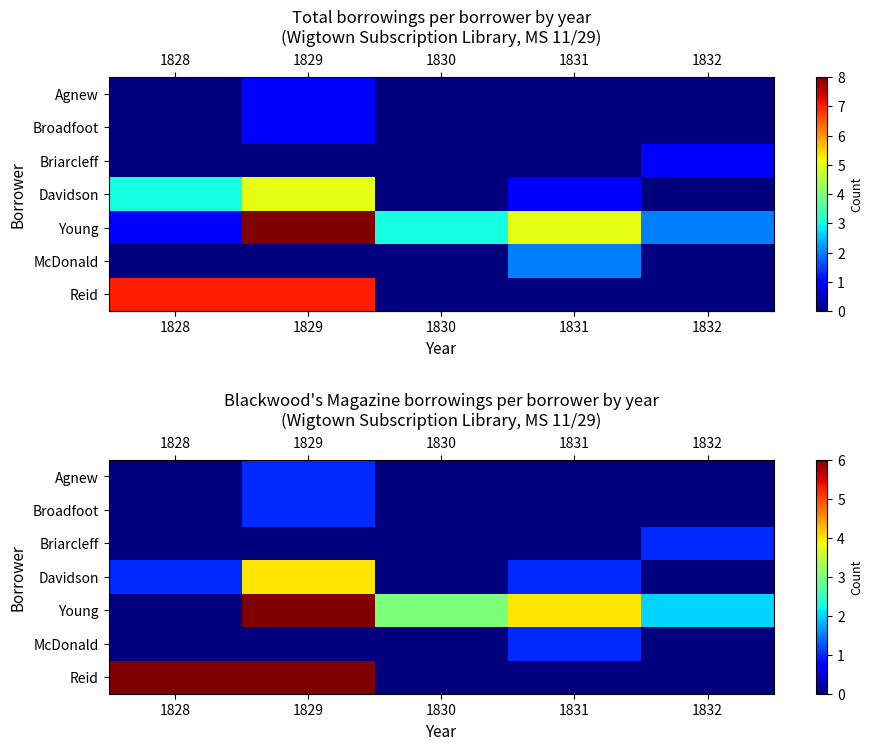

At which label does row_5 reach its minimum?

1828